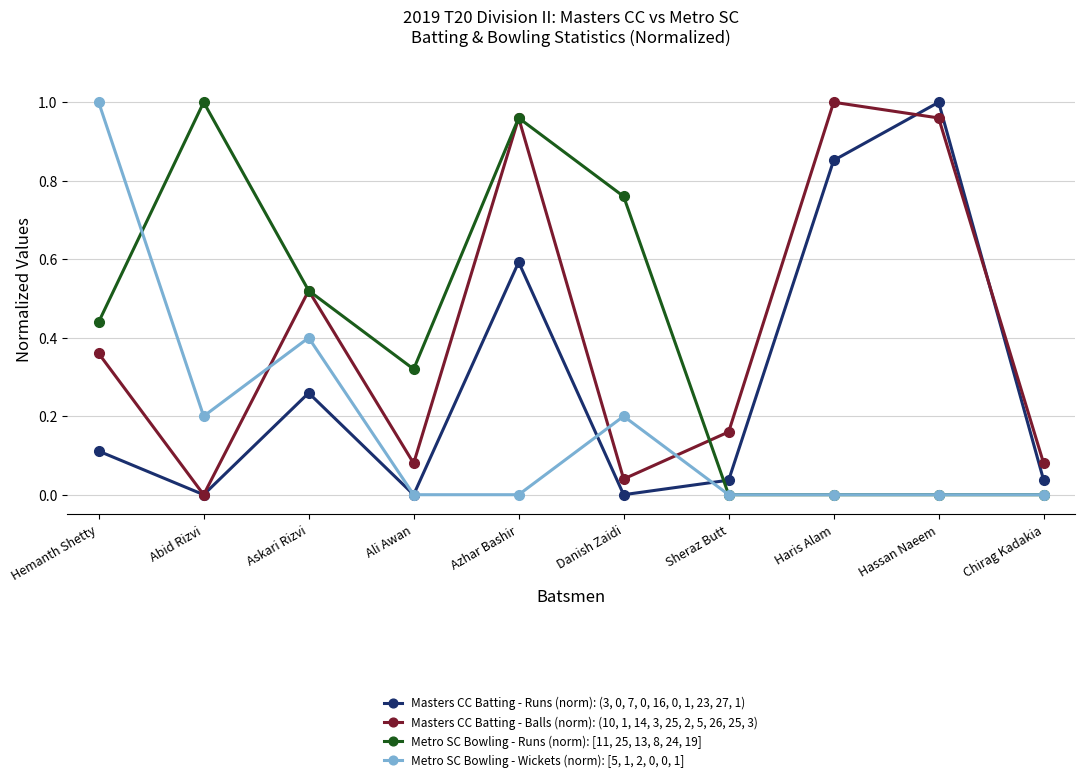

What position from the right is Hassan Naeem?

2